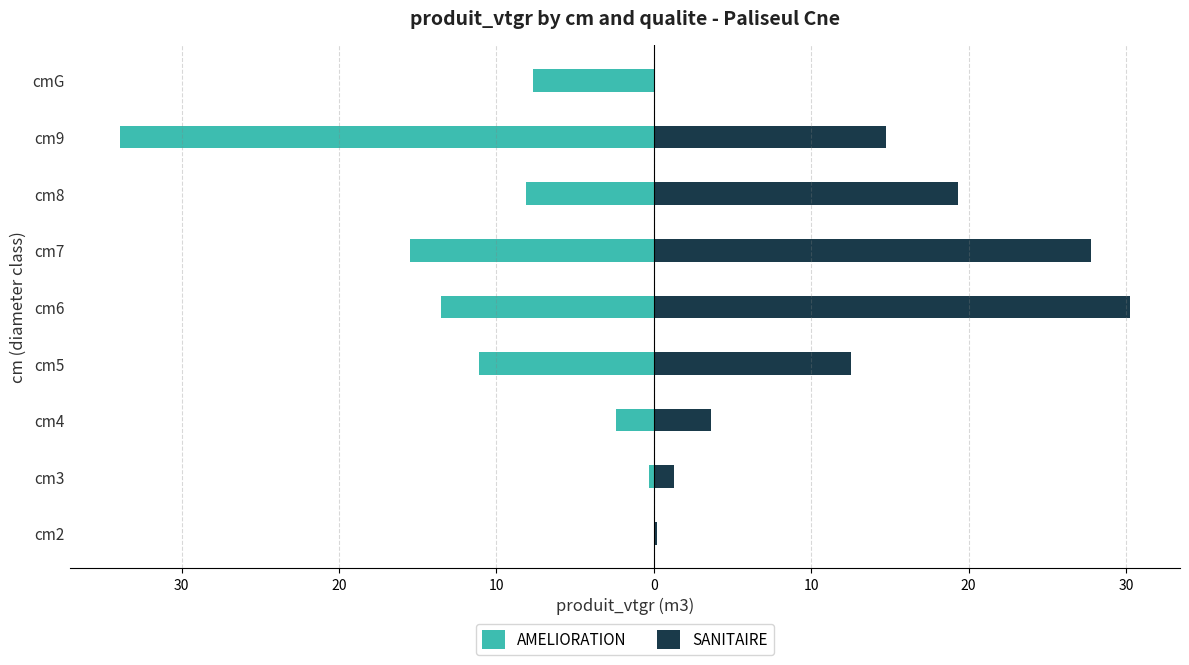

What are all the series names shown in the legend?

AMELIORATION, SANITAIRE